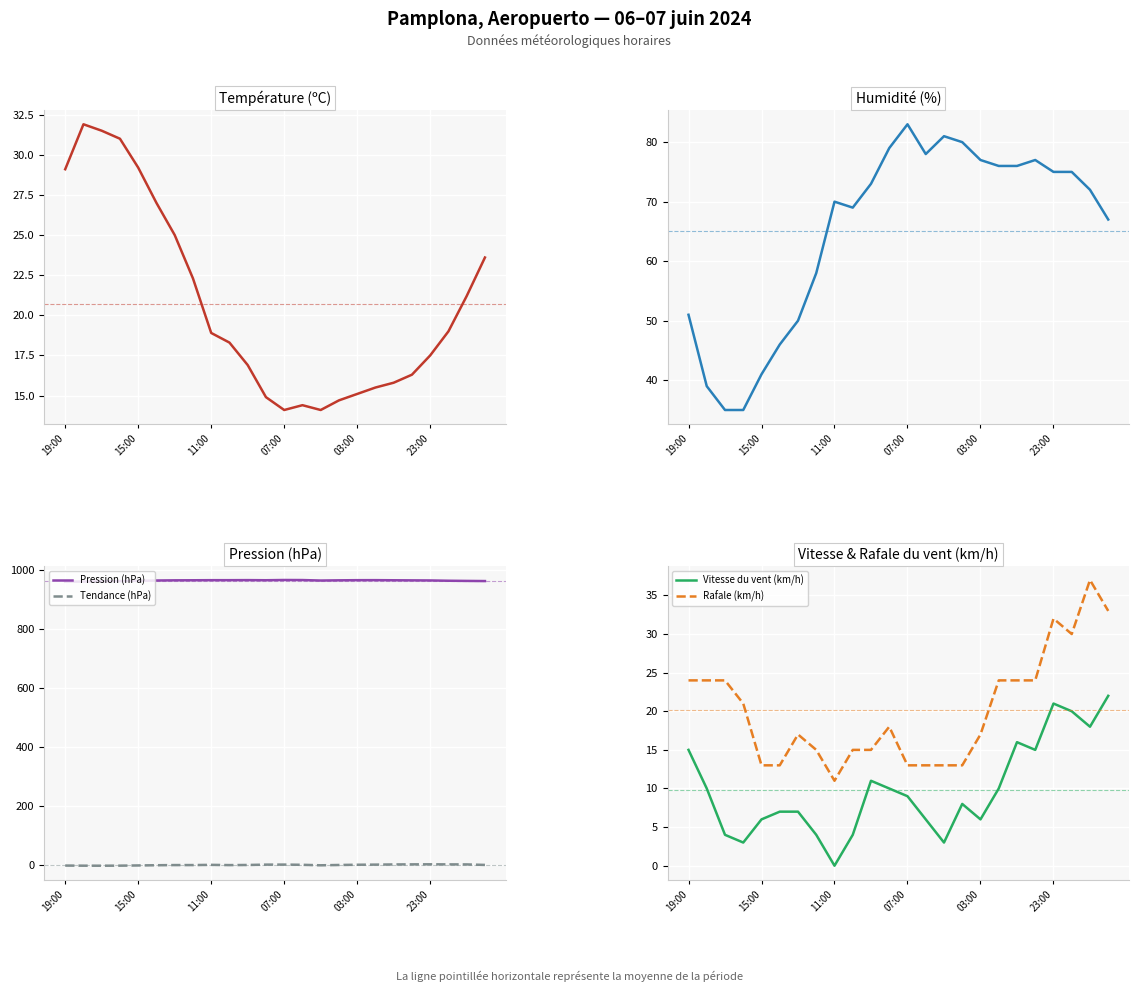

What is the maximum value for Pression (hPa)?

966.4